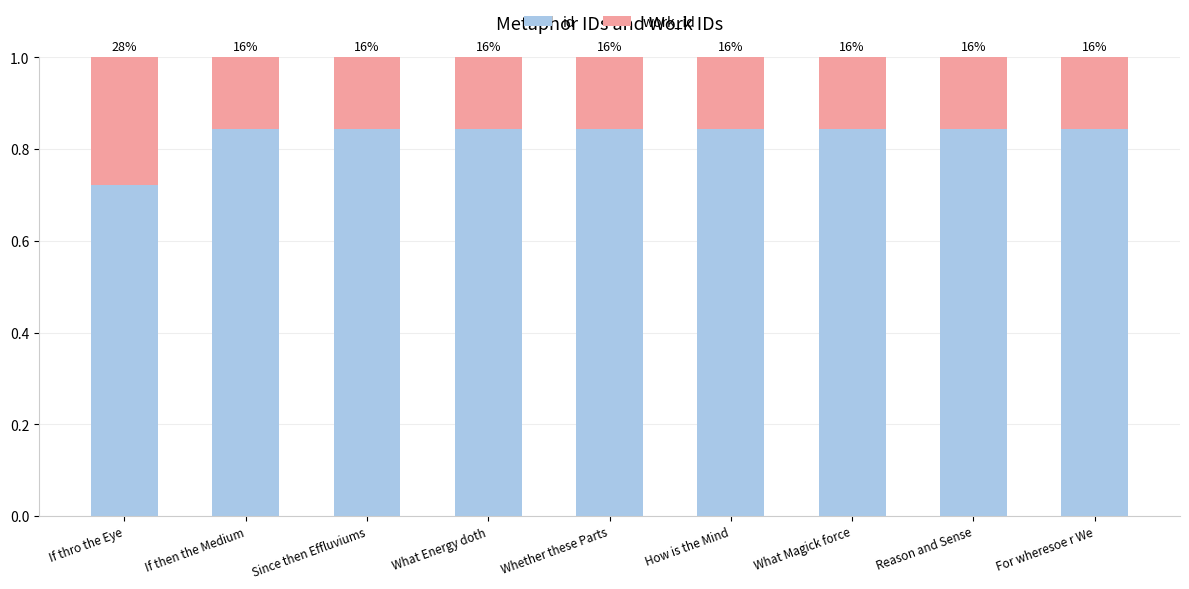

Where is id nearest to the value 0?

If thro the Eye